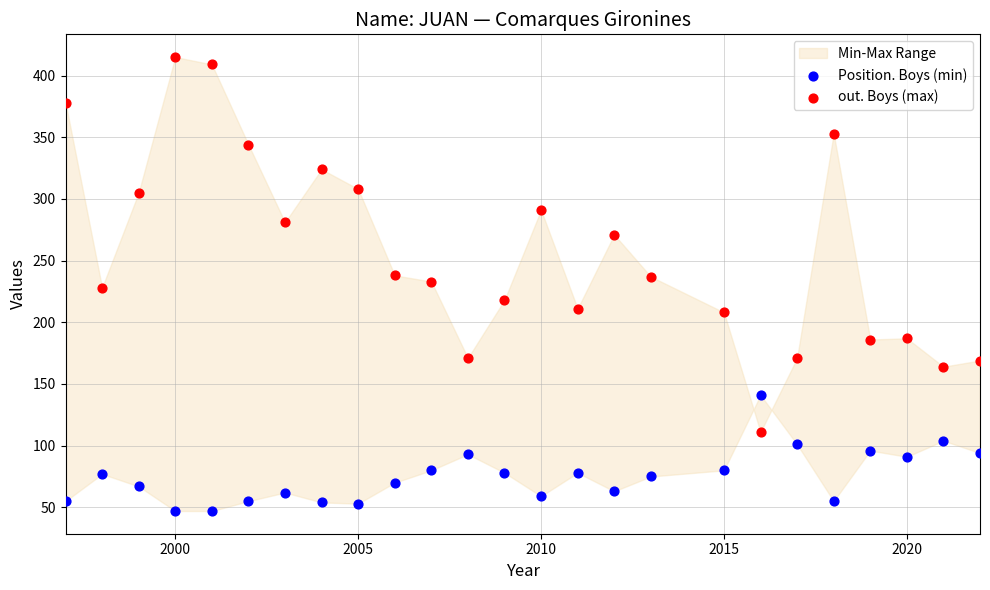

Which series reaches the maximum Y coordinate?

out. Boys (max)